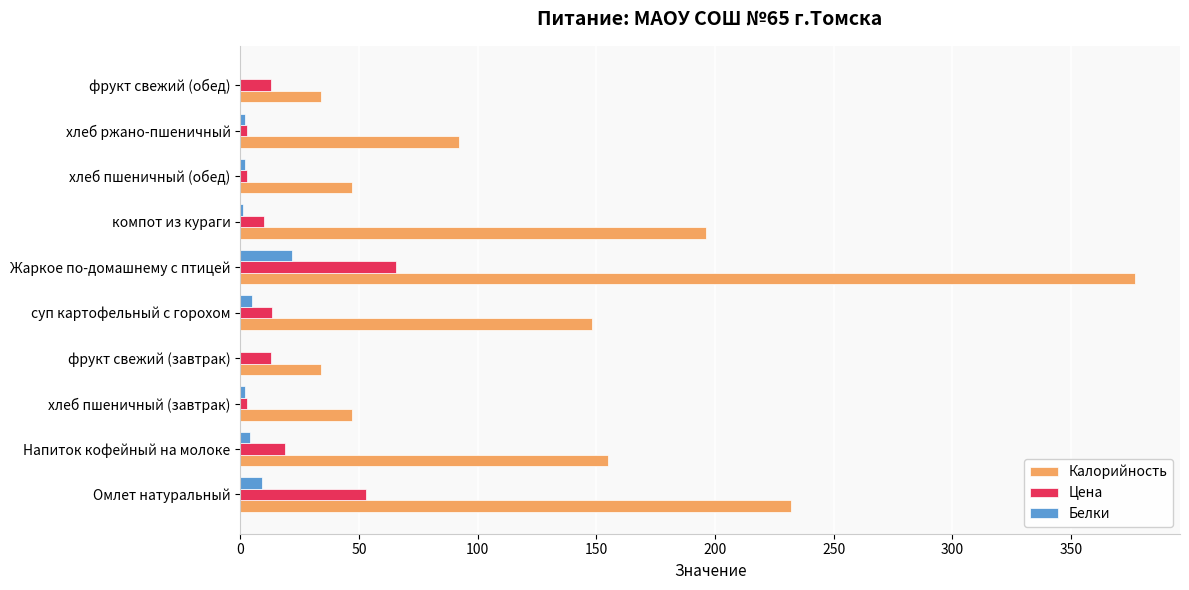

Which series changed the most between Омлет натуральный and фрукт свежий (обед)?

Калорийность